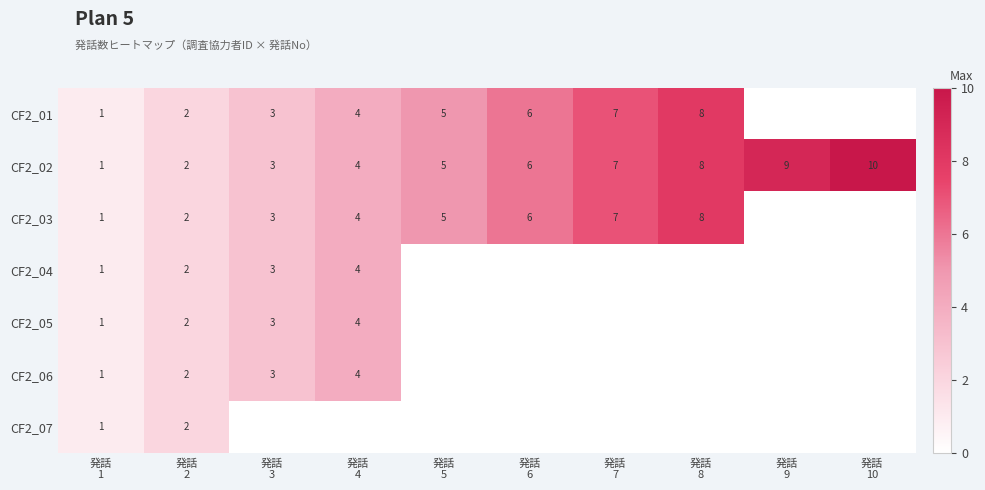

What is the sum of all CF2_02 values?

55